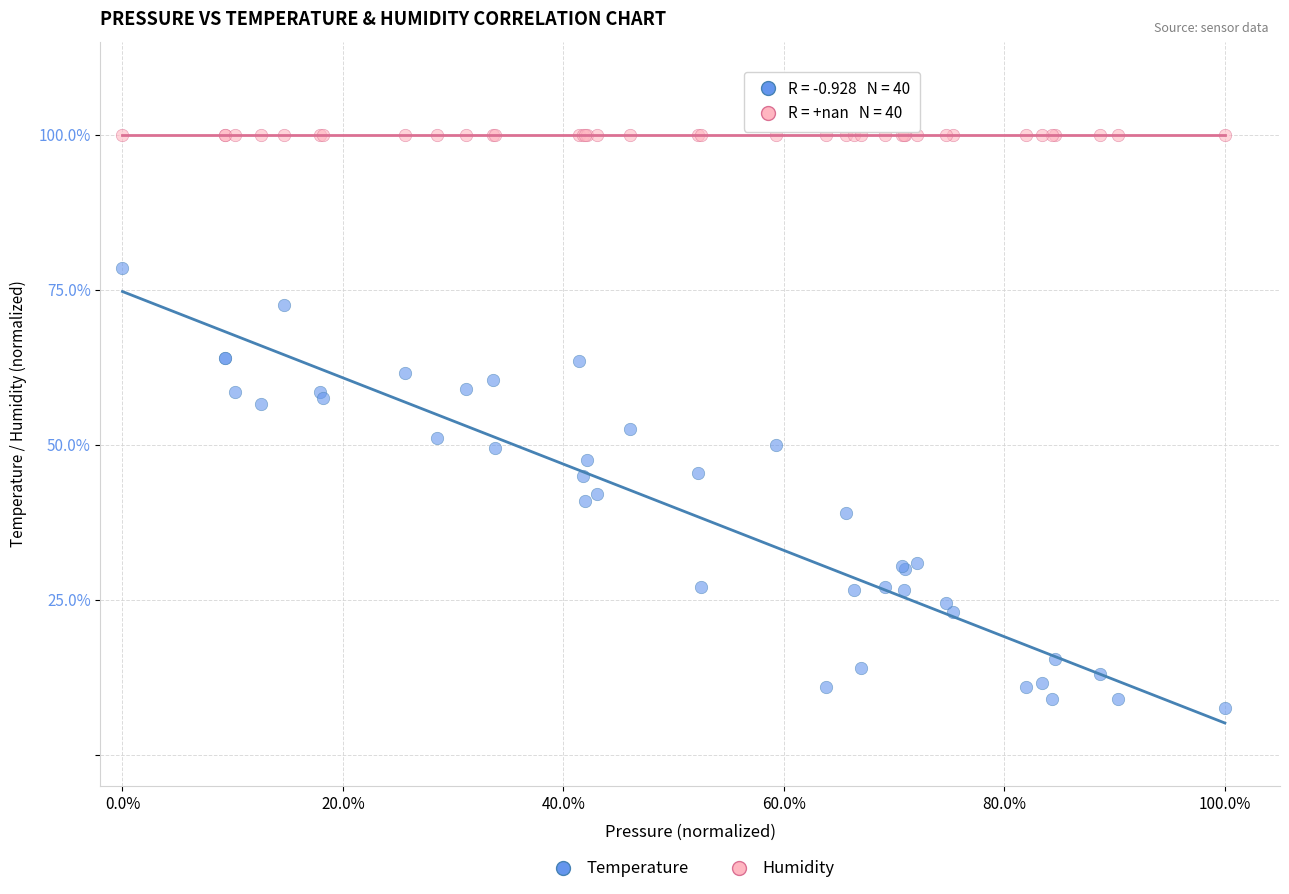

Which series contains the lowest Y value?

Temperature